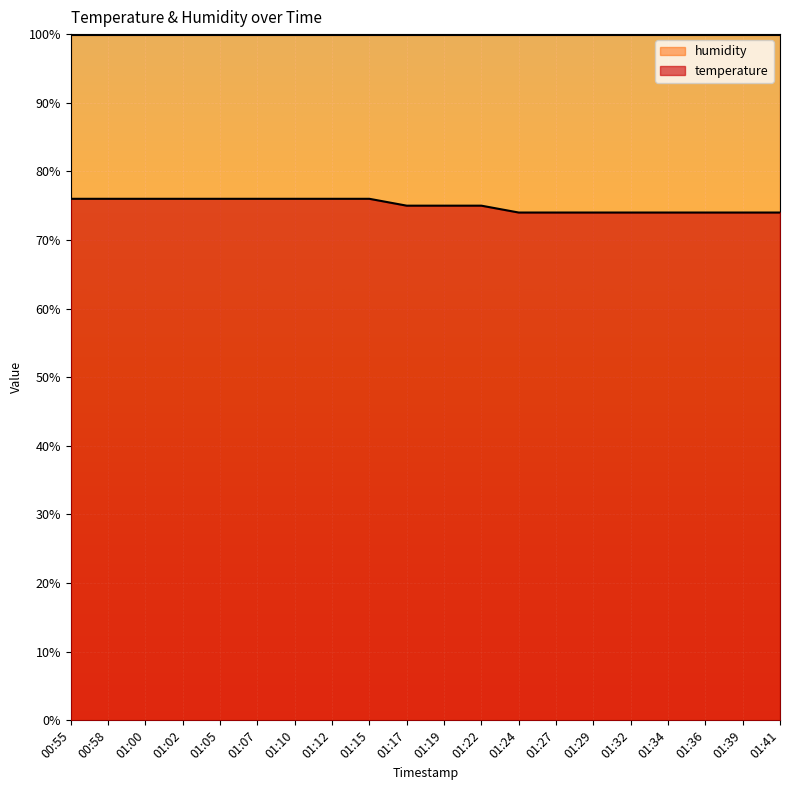

What is the change in value from 01:00 to 01:36?

-2